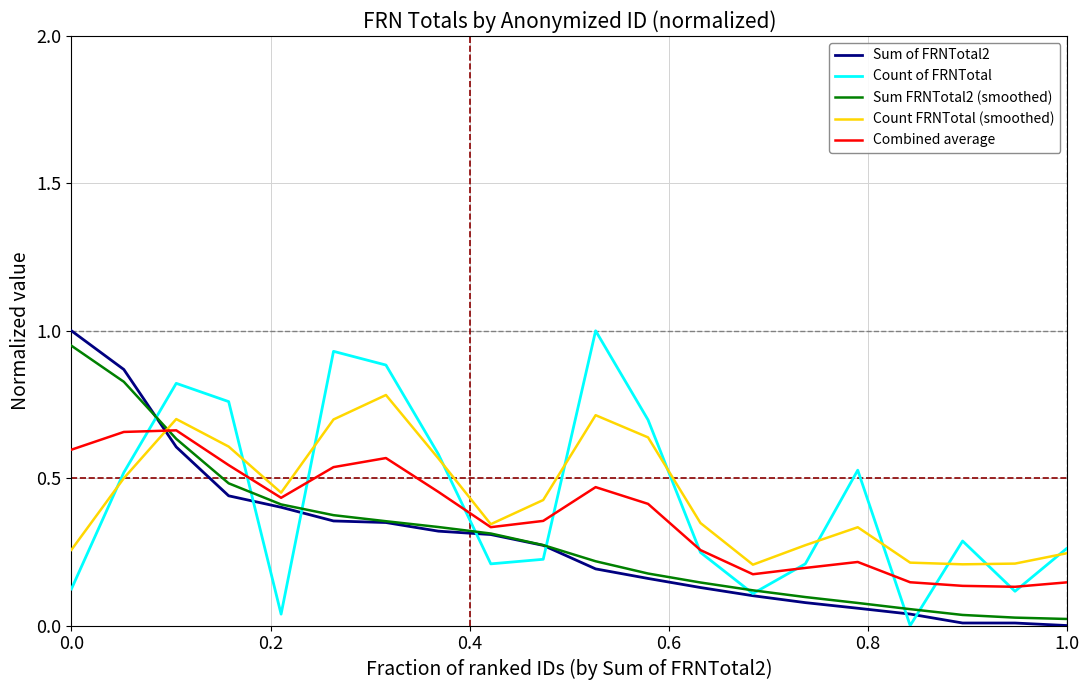

What is the maximum value for Count of FRNTotal?

1.0